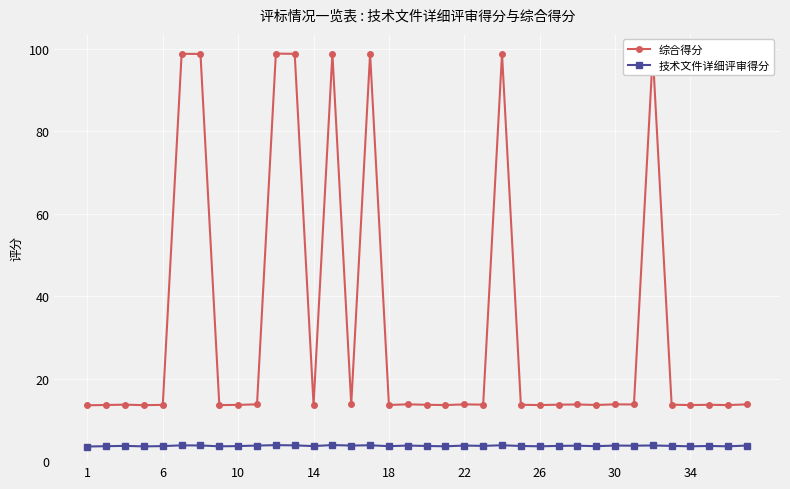

What is the sum of all 技术文件详细评审得分 values?

133.7